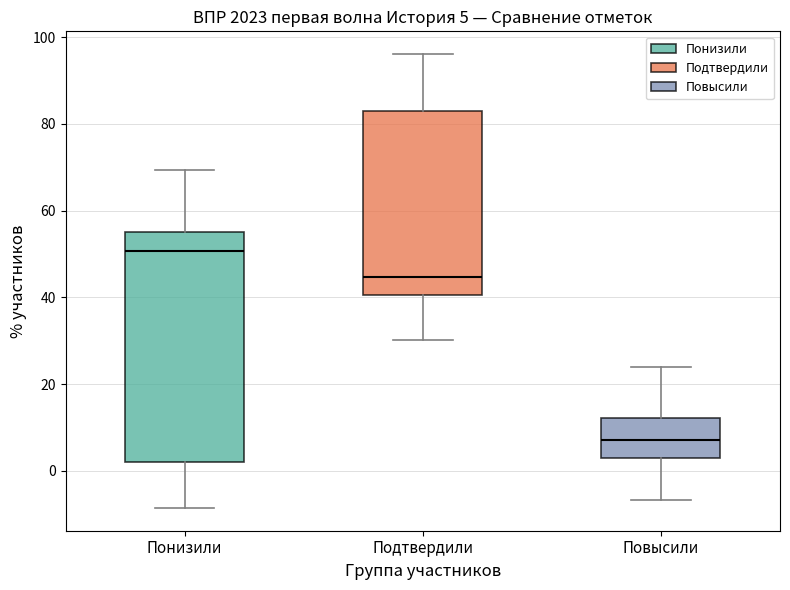

Which box is the tallest, from its lower edge to its upper edge?

Понизили